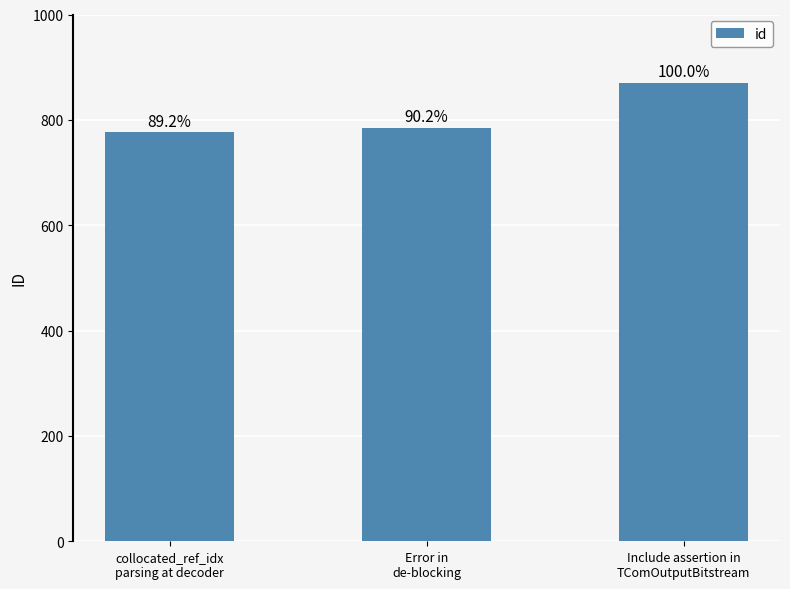

Does the chart contain any negative values?

No